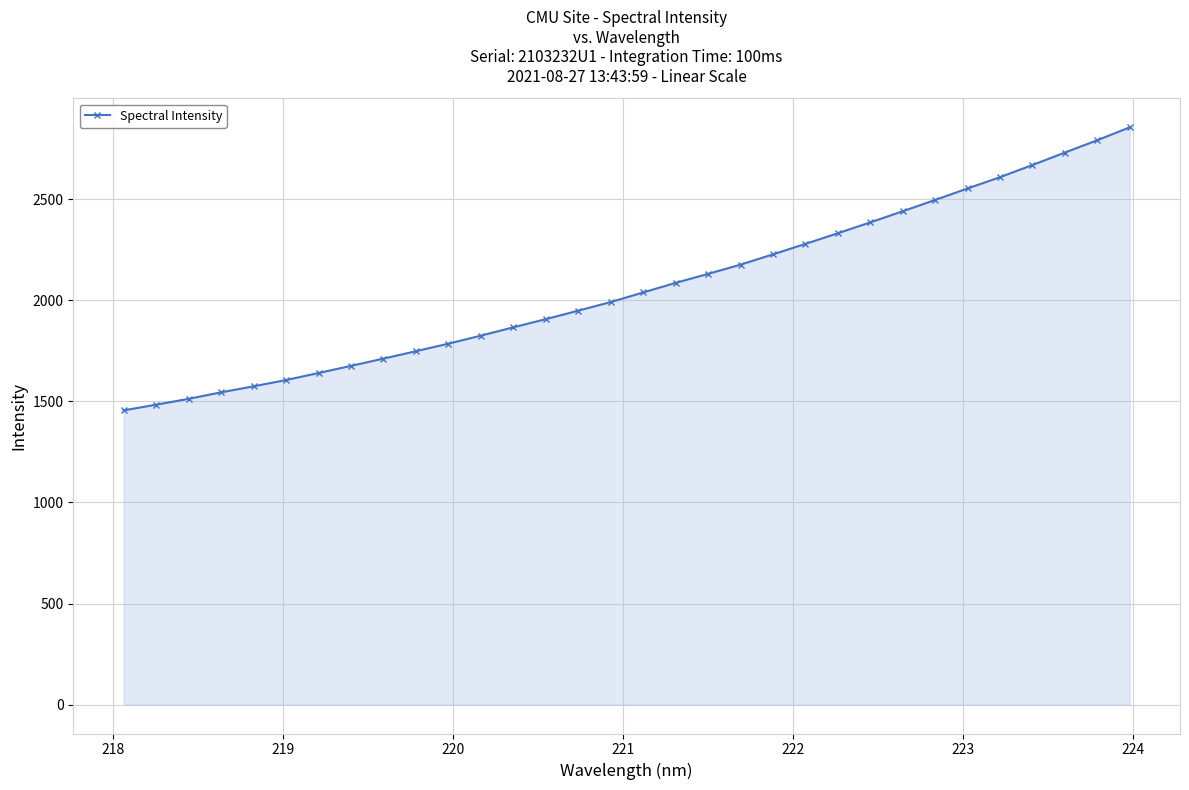

What is the difference between the maximum and minimum values?

1399.9